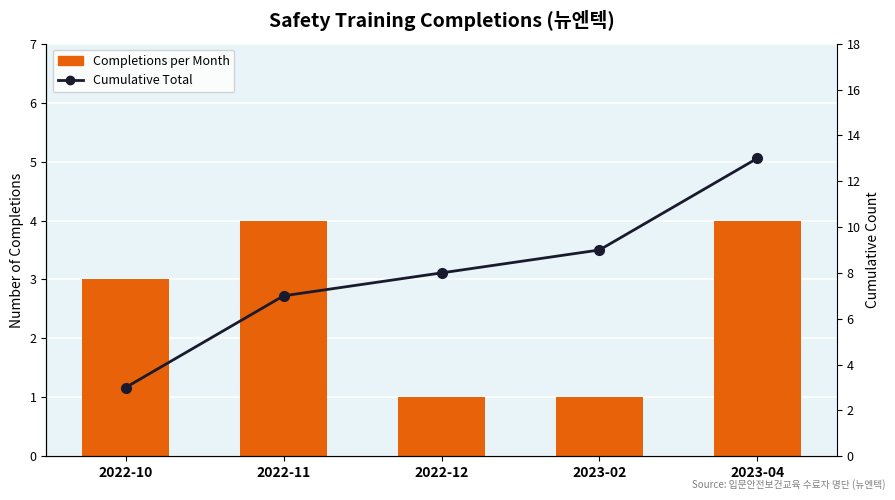

What position from the right is 2023-02?

2